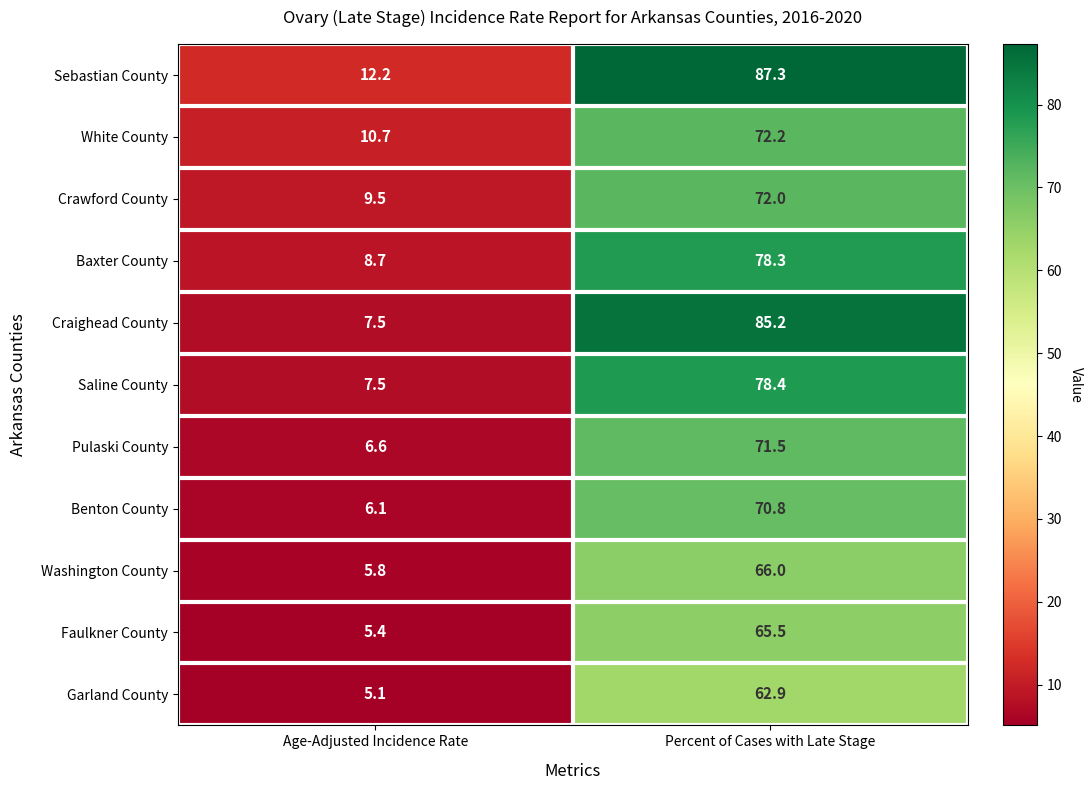

What is the minimum value for Washington County?

5.8